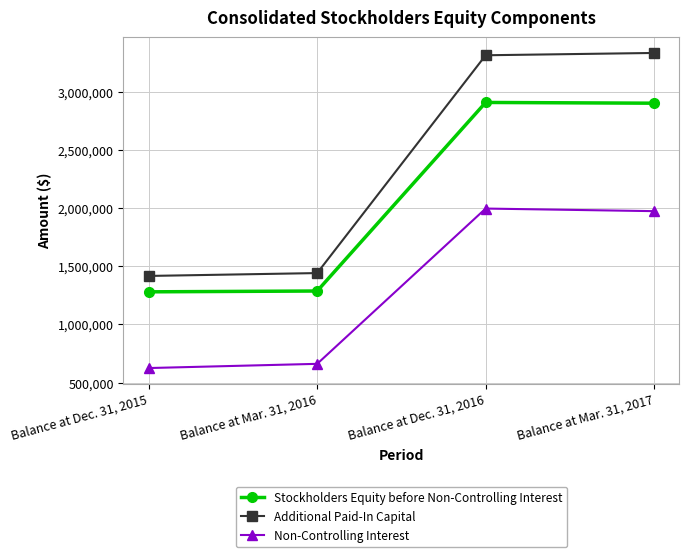

List the series in order of their overall mean, highest first.

Additional Paid-In Capital, Stockholders Equity before Non-Controlling Interest, Non-Controlling Interest